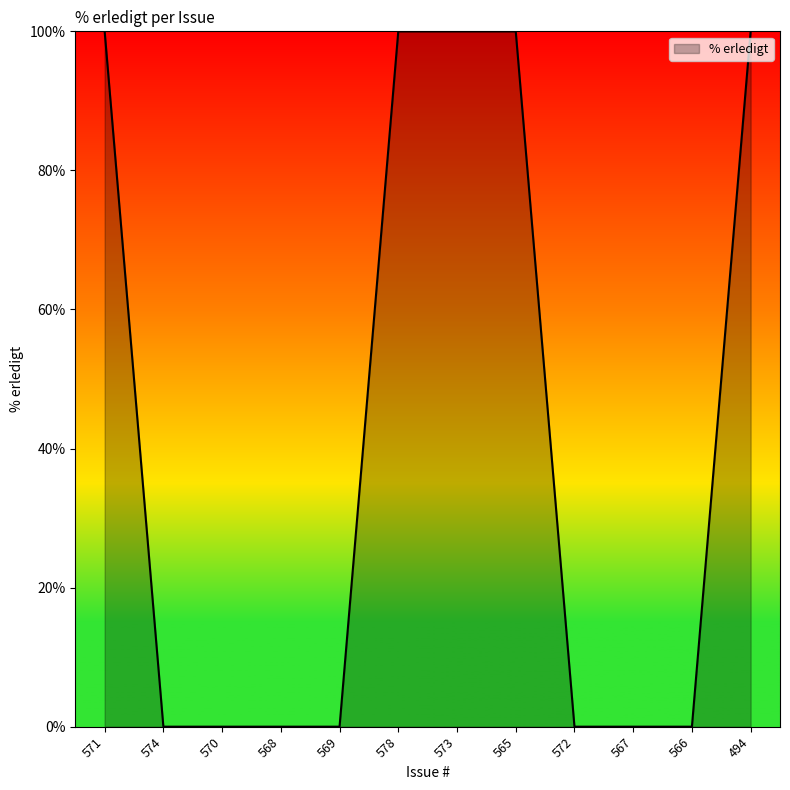

What is the greatest value displayed?

100